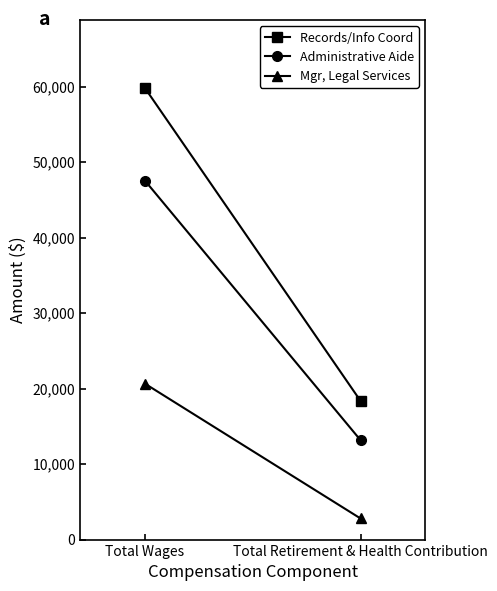

What is the smallest value displayed?

2796